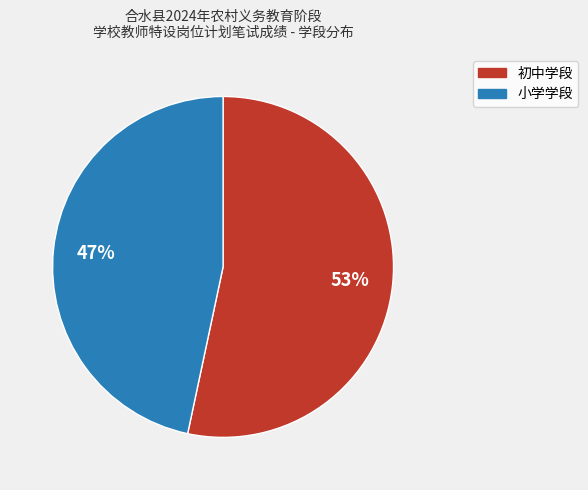

Does 初中学段 account for over 50% of the chart?

Yes